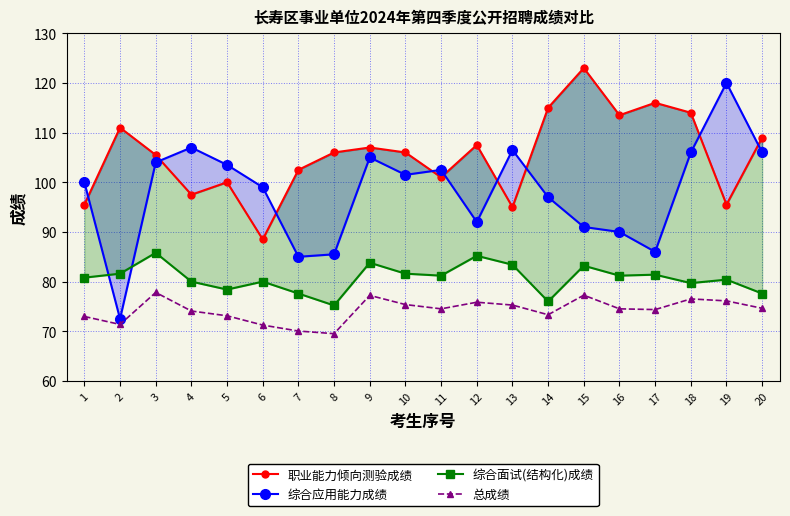

How many interior local peaks does the 综合面试(结构化)成绩 series have?

7